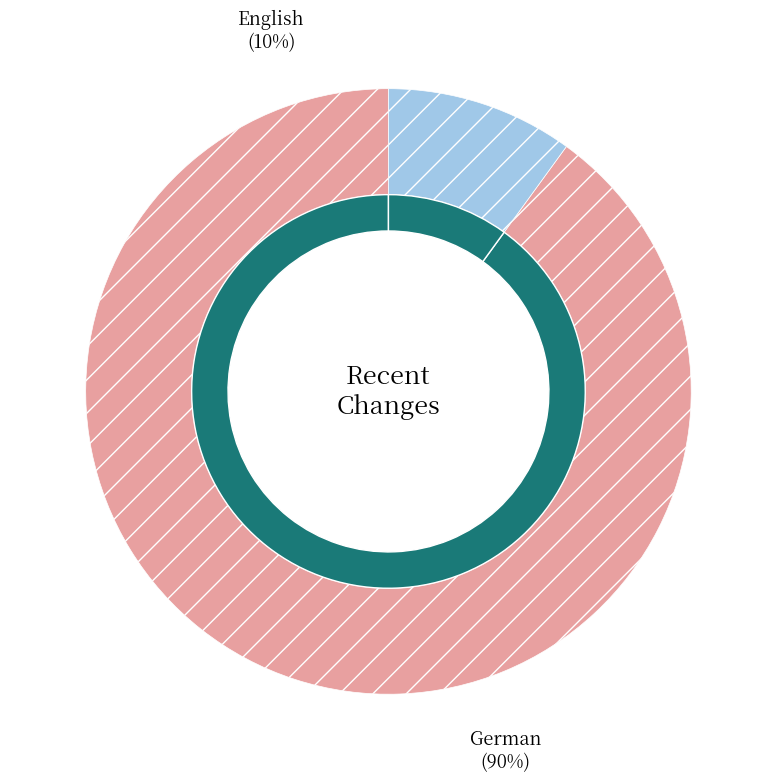

How much of the chart is everything except German?

10.0%